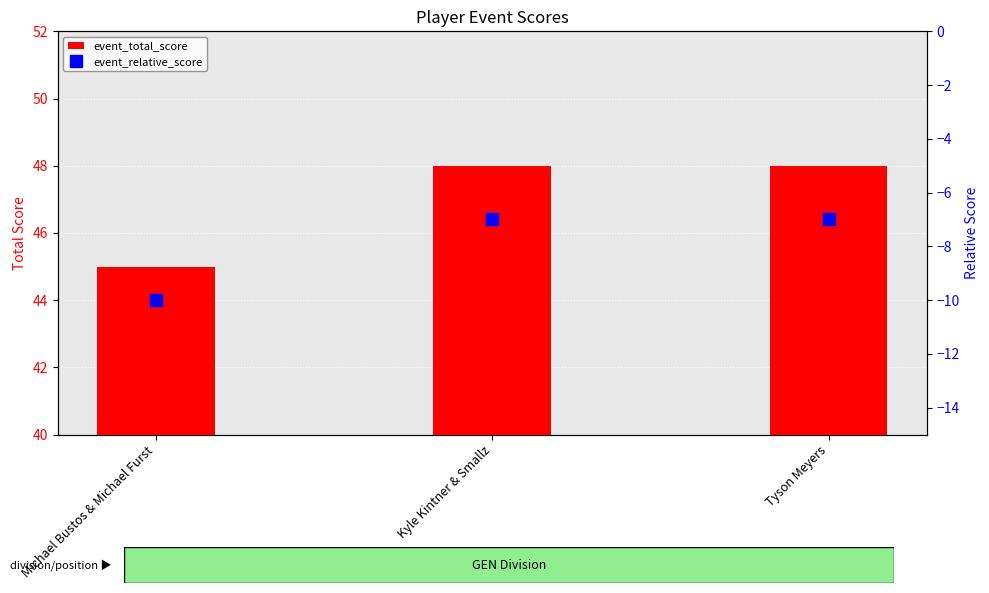

What position from the right is Tyson Meyers?

1